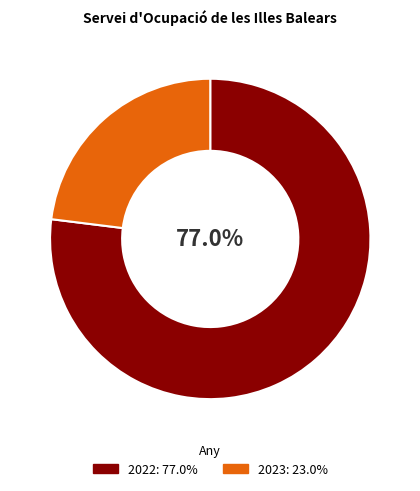

Which has a higher value, 2022 or 2023?

2022